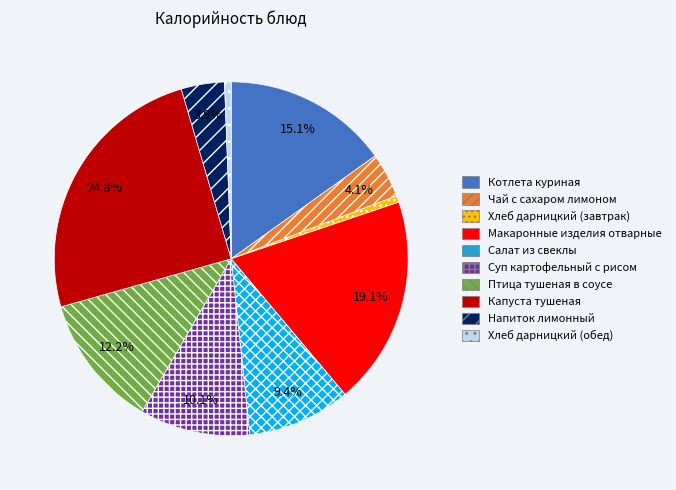

How much of the chart is everything except Капуста тушеная?

75.2%